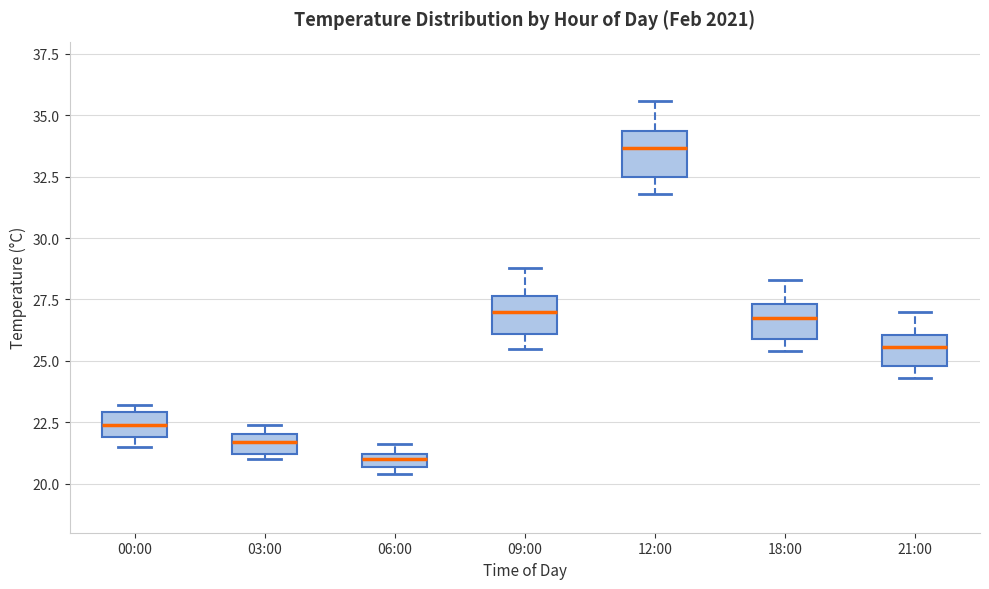

Where does the upper whisker of the box for 09:00 end on the y-axis? The values are not printed on the chart, so give them approximately, as read against the axis.

29.0